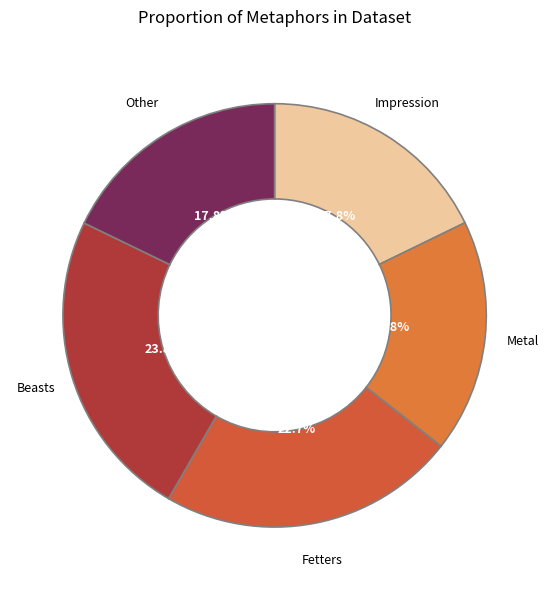

Which category has the biggest portion of the pie?

Beasts